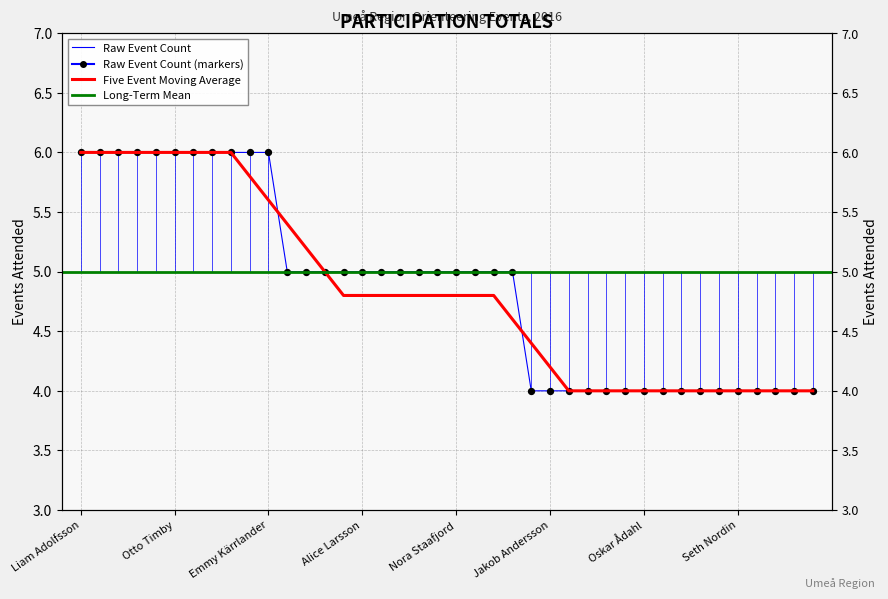

At how many categories does at least one series exceed 5?

13